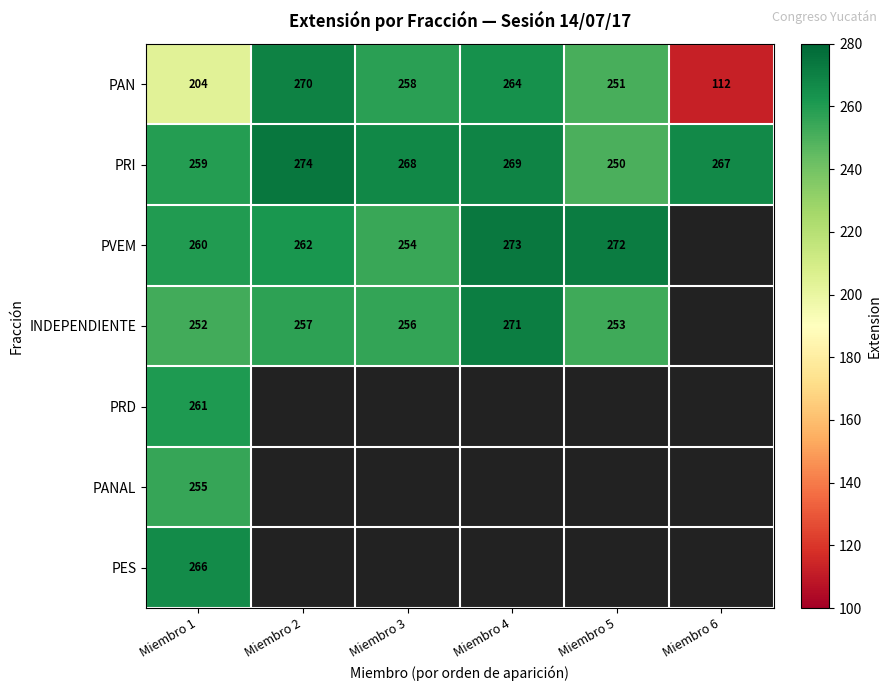

What is the spread (max minus min) of values at Miembro 6?

155.0